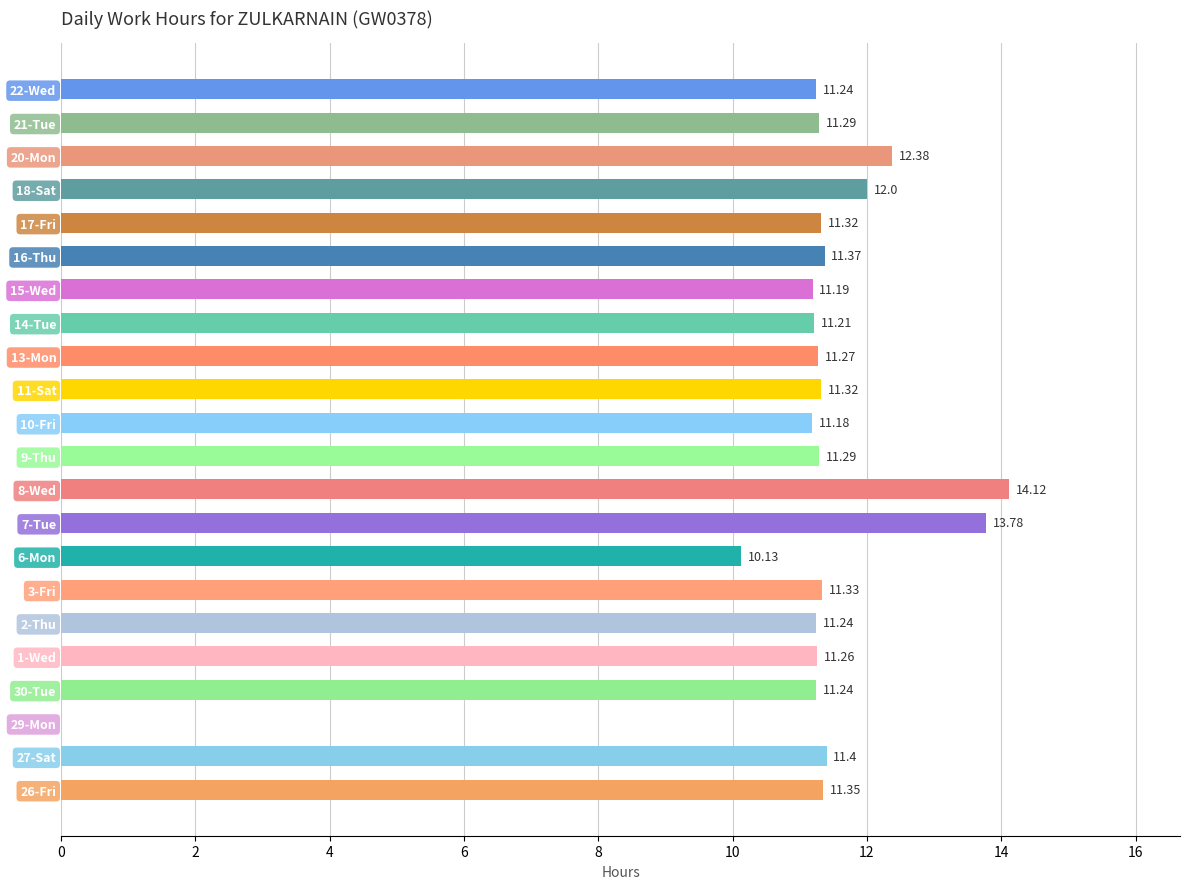

Between 9-Thu and 15-Wed, which is larger?

9-Thu